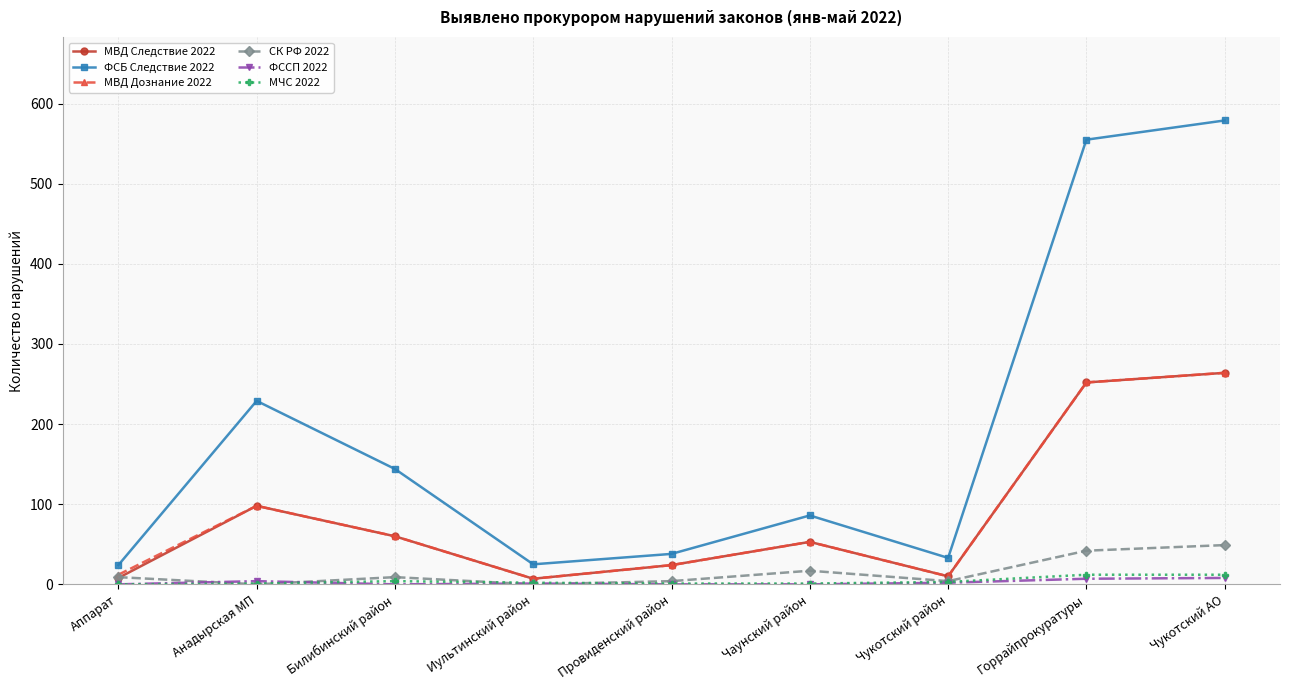

What are all the series names shown in the legend?

МВД Следствие 2022, ФСБ Следствие 2022, МВД Дознание 2022, СК РФ 2022, ФССП 2022, МЧС 2022